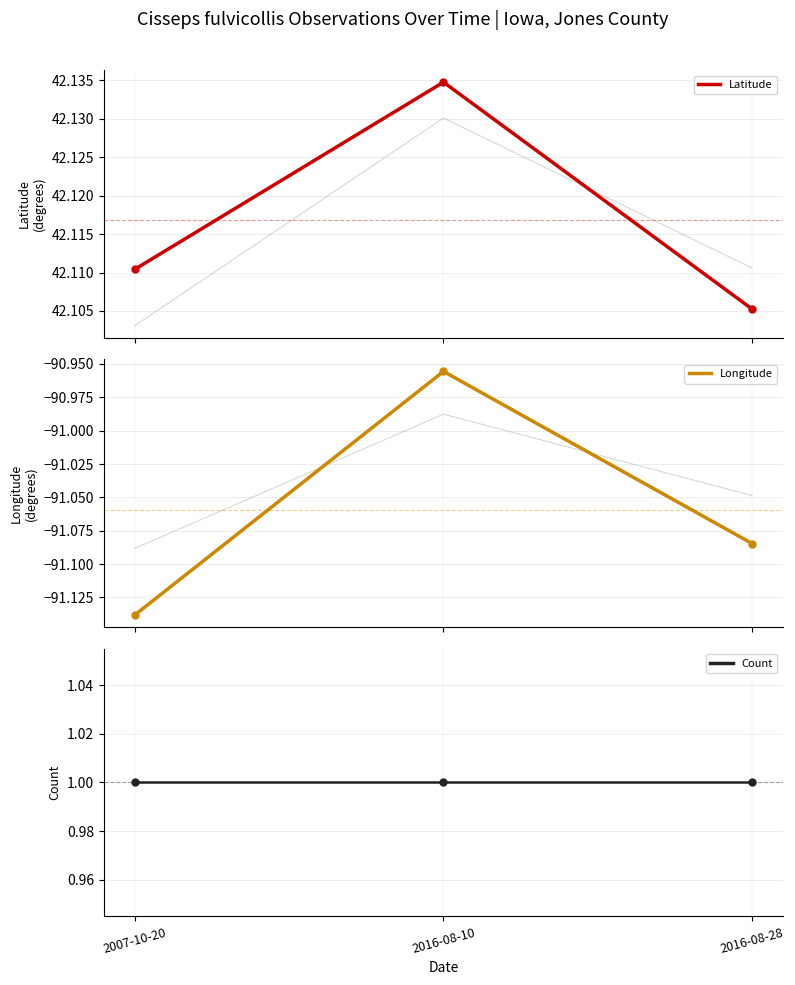

List the series in order of their overall mean, lowest first.

Longitude, Count, Latitude